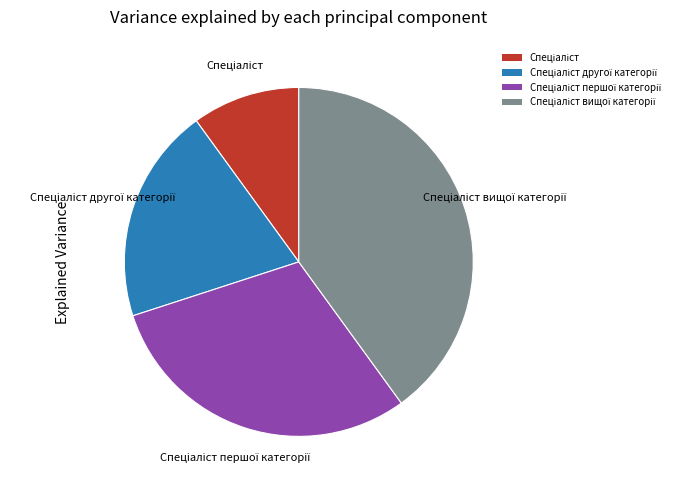

Is there a majority slice in this chart?

No